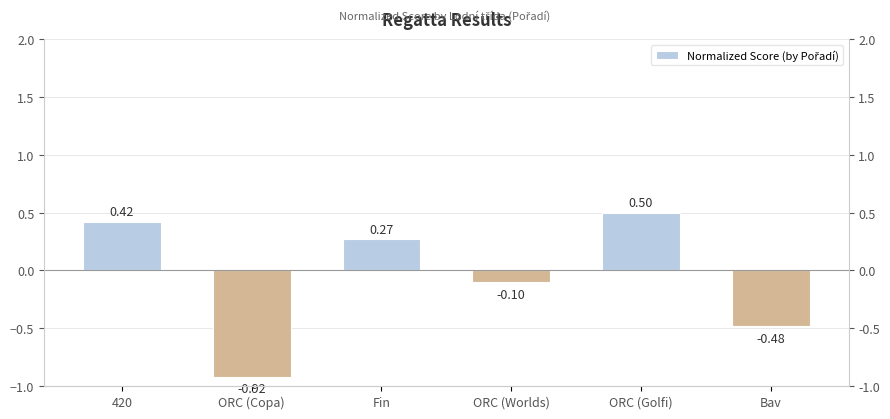

Count the number of data series in this chart.

1